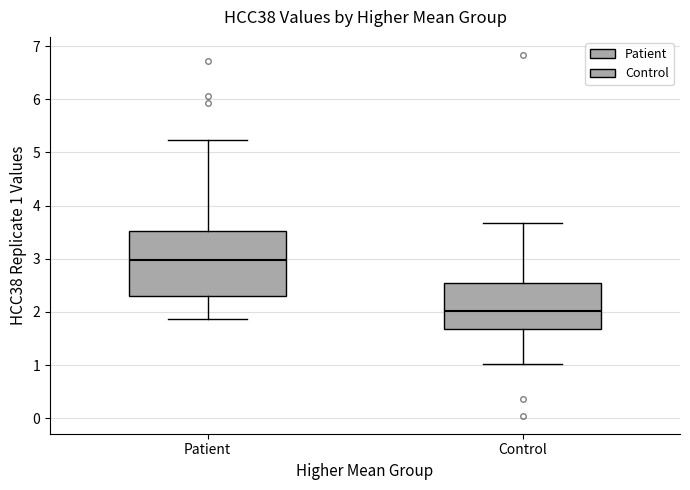

Comparing the boxes themselves (not the whiskers), which one is the tallest?

Patient